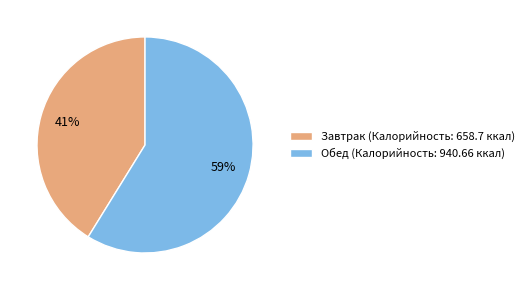

Does Завтрак account for over 50% of the chart?

No